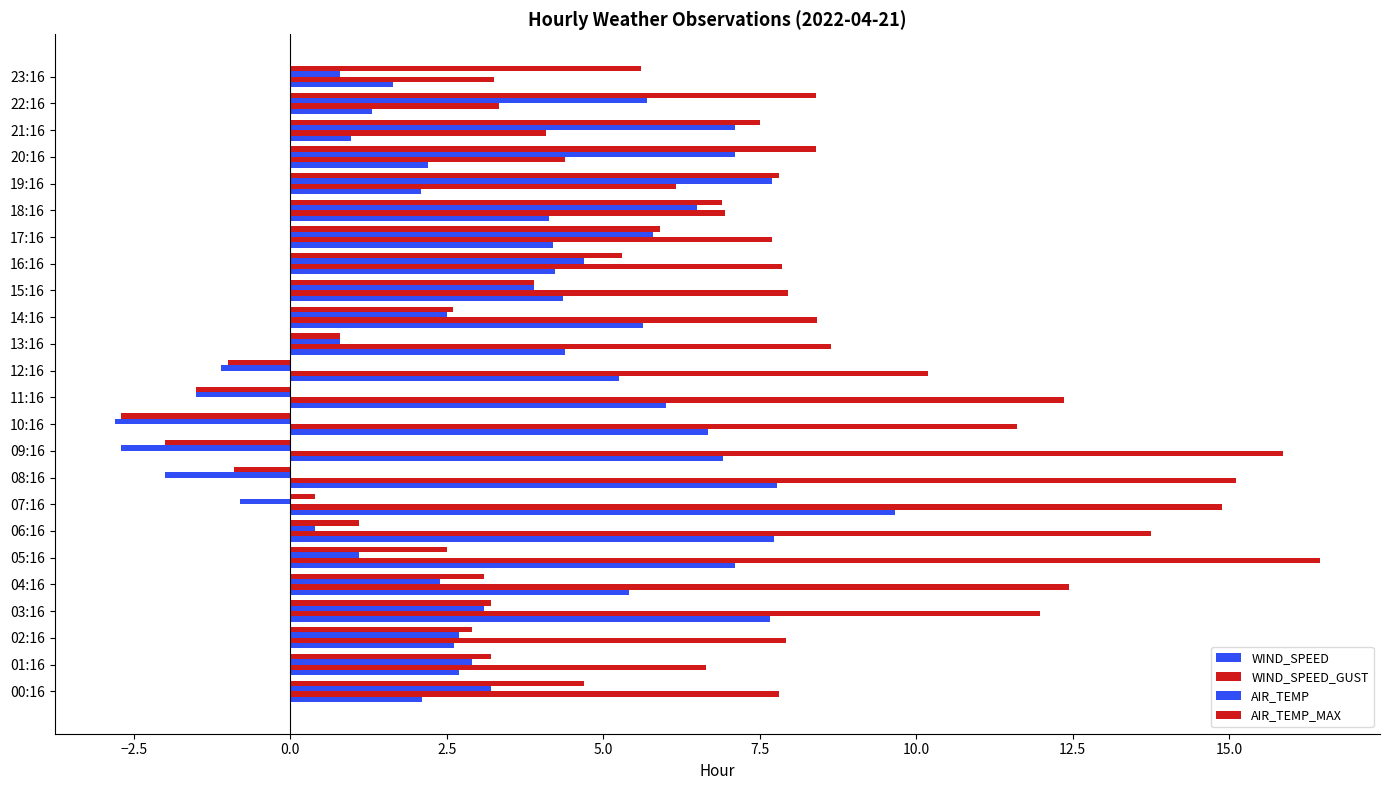

How many series are shown in this chart?

4